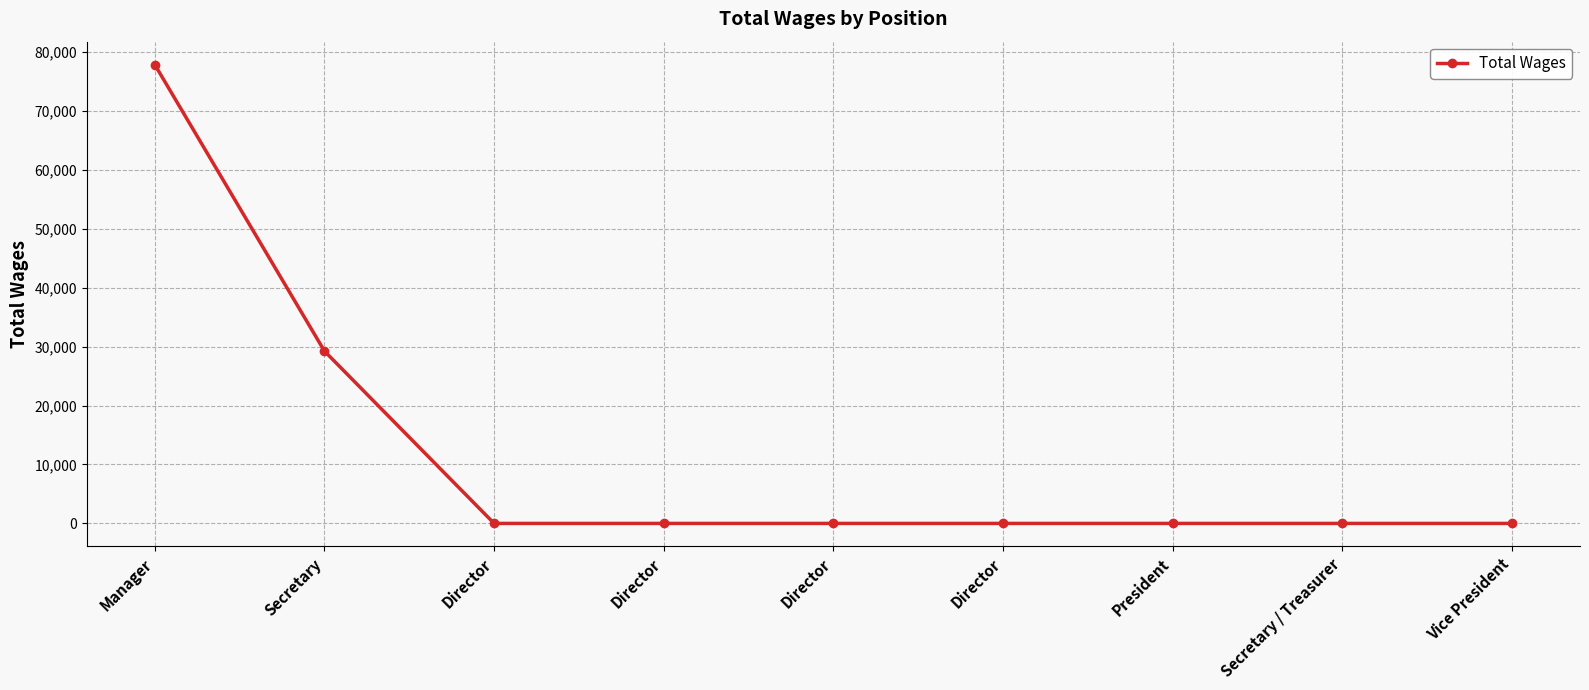

List the labels in order of value, largest first.

Manager, Secretary, Director, Director, Director, Director, President, Secretary / Treasurer, Vice President